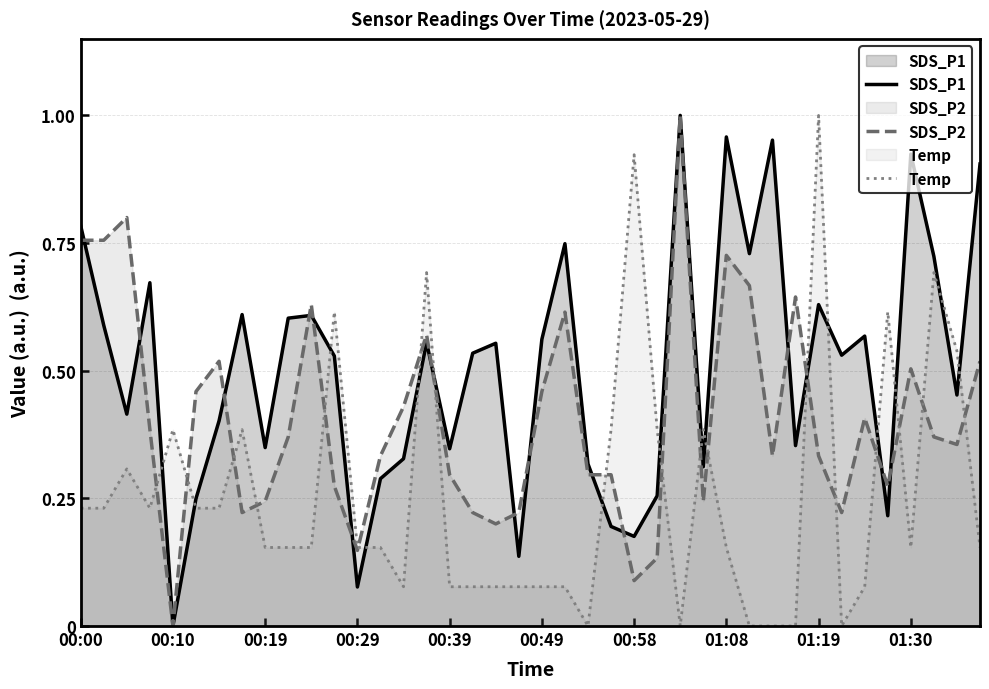

Rank the series by their average value, from lowest to highest.

Temp, SDS_P2, SDS_P1